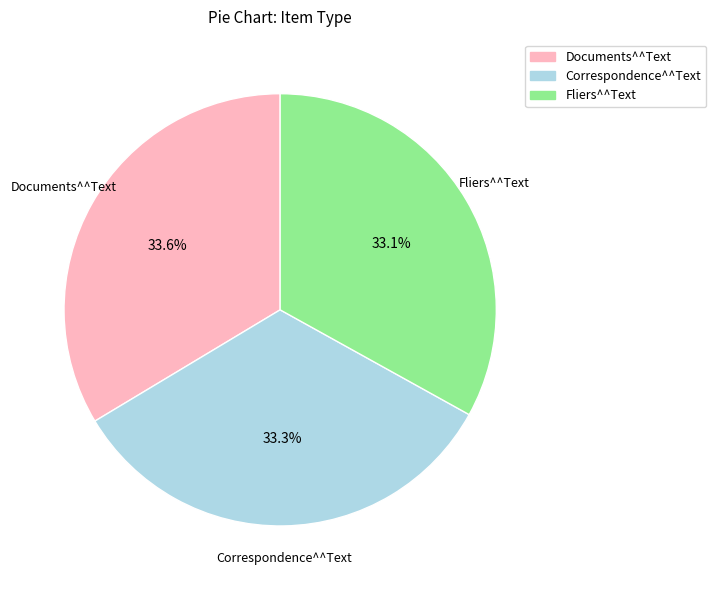

Does Correspondence^^Text account for over 50% of the chart?

No